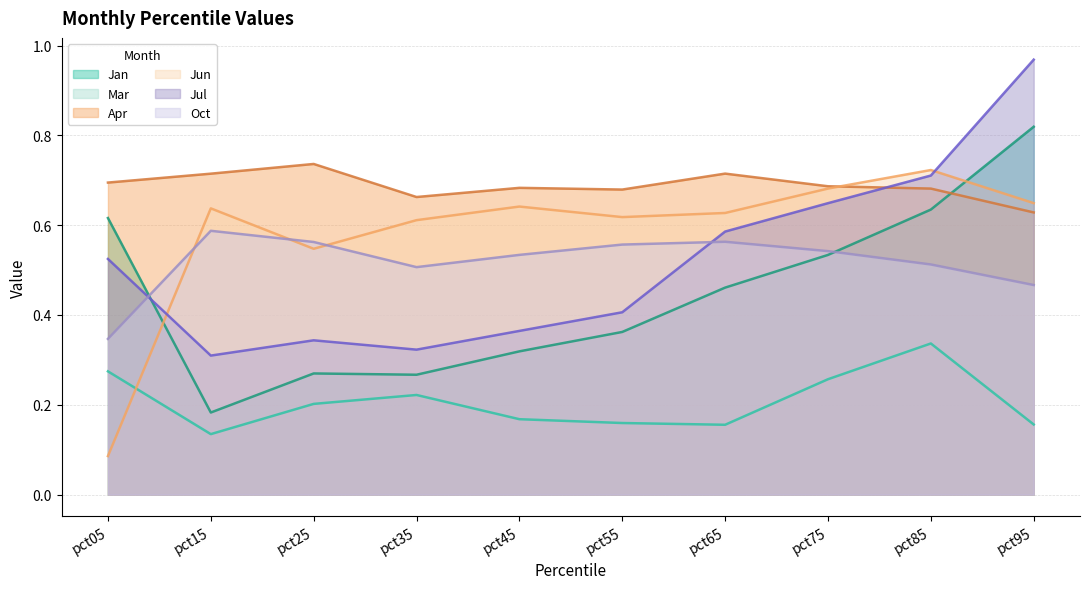

What is the spread (max minus min) of values at pct85?

0.4